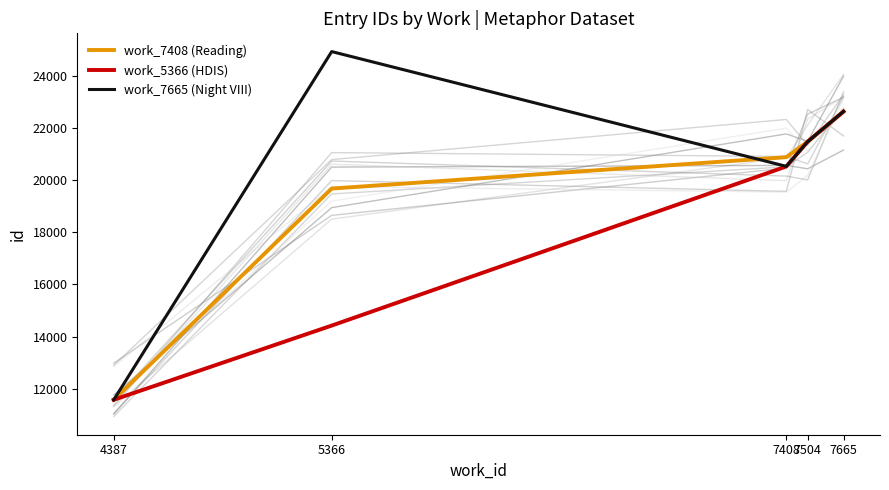

Reading left to right, what are all the values shown in this chart?

work_7408 (Reading): 4387=11581	5366=19676	7408=20880	7504=21475	7665=22631
work_5366 (HDIS): 4387=11581	5366=14425	7408=20523	7504=21475	7665=22628
work_7665 (Night VIII): 4387=11581	5366=24927	7408=20528	7504=21475	7665=22634